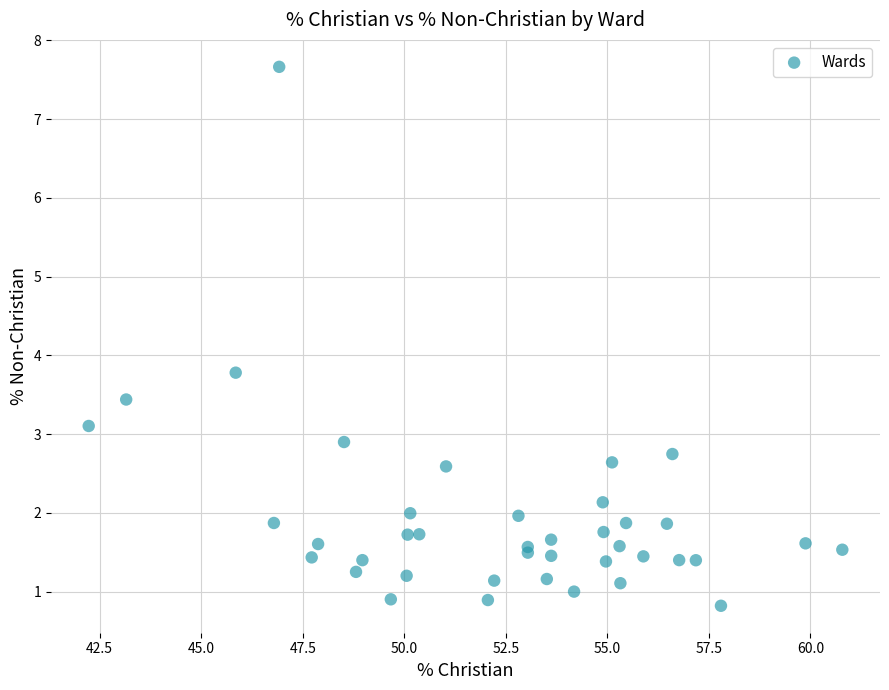

What Y value in the scatter plot is closest to 4?

3.8